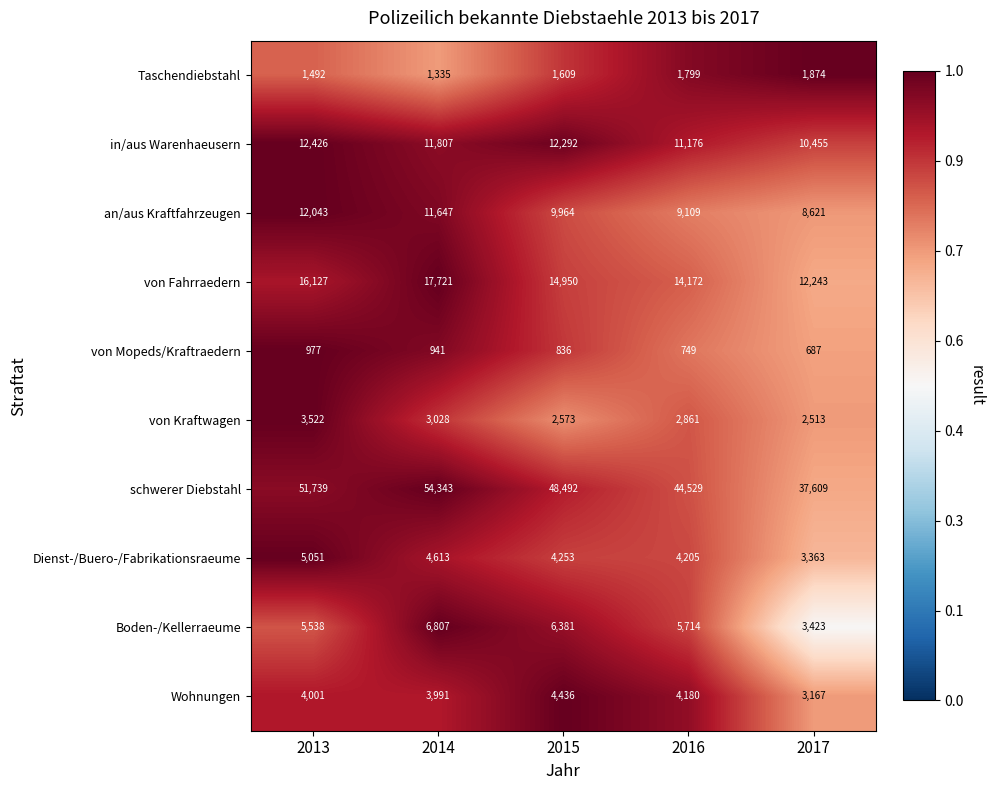

The Boden-/Kellerraeume series shows 4144 at 2015. True or false?

False